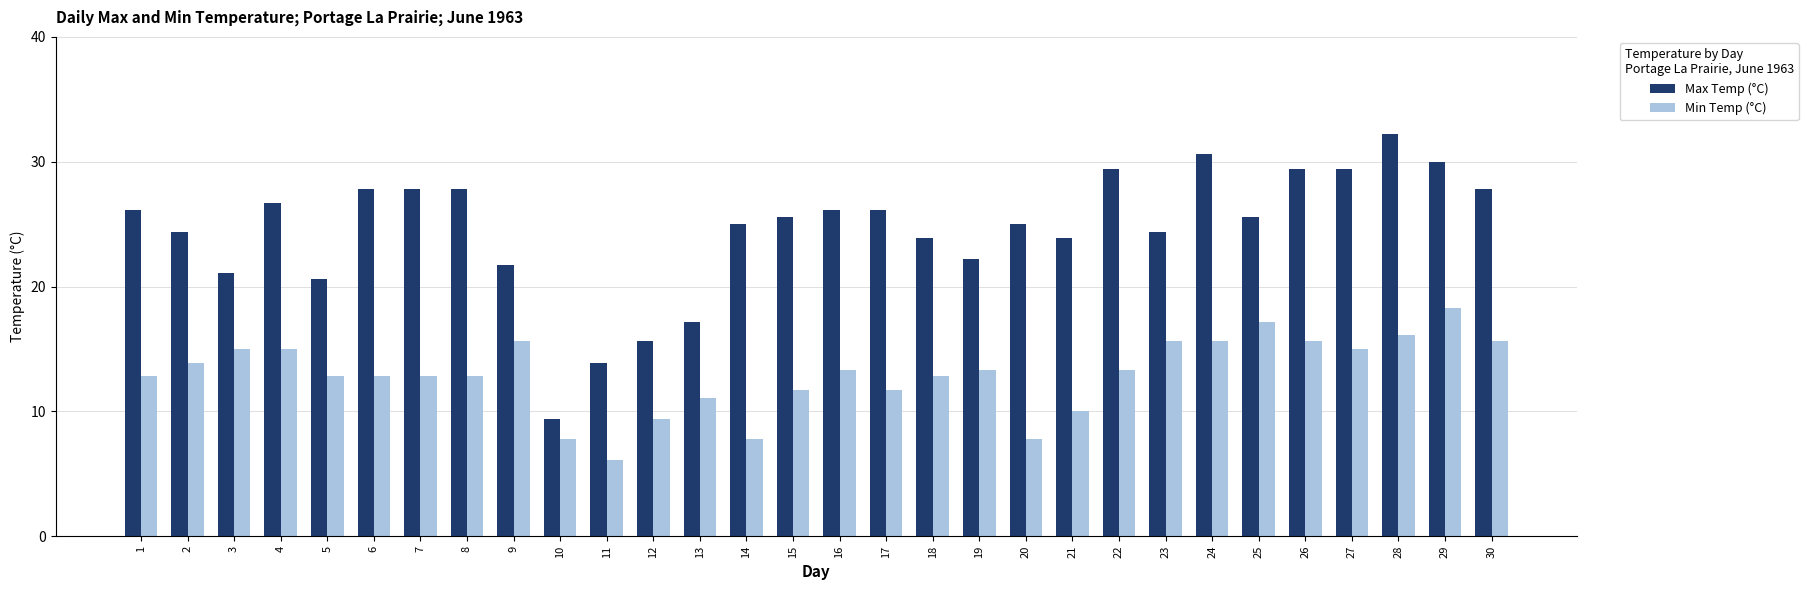

What is the total value across all series at 25?

42.8